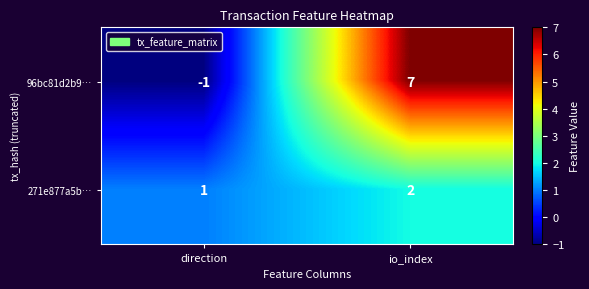

Reading left to right, list all the values displayed in this chart.

96bc81d2b9…: -1	7
271e877a5b…: 1	2